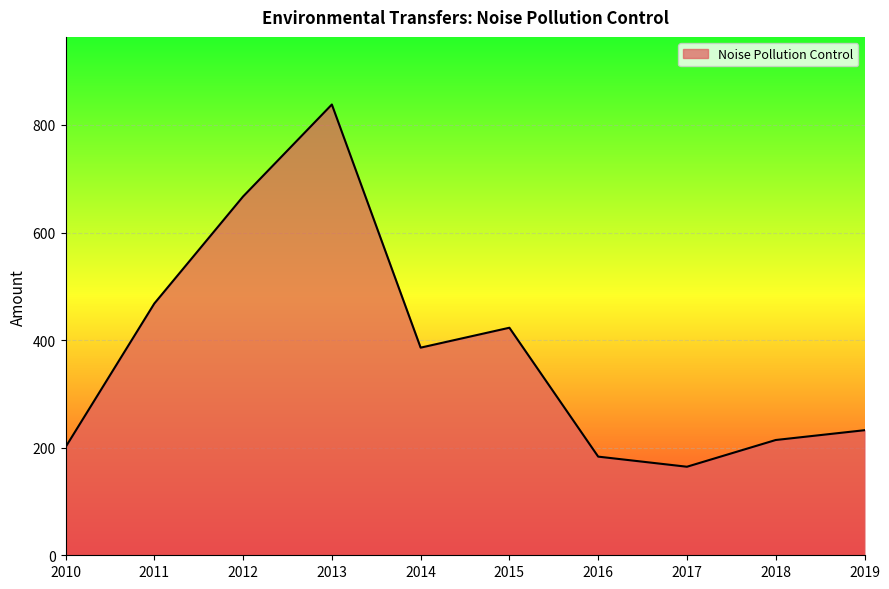

At which category does the data reach its first local valley?

2014